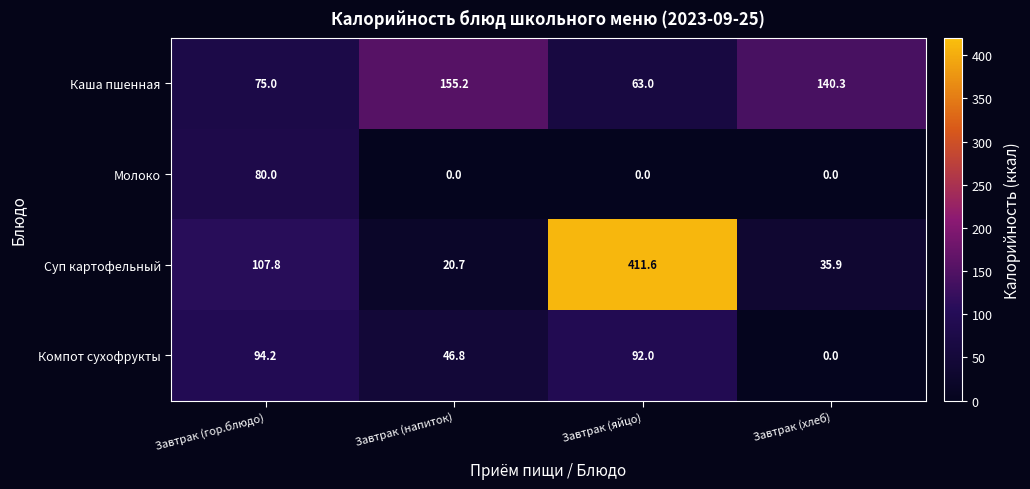

List the series in order of their overall mean, lowest first.

Молоко, Компот сухофрукты, Каша пшенная, Суп картофельный